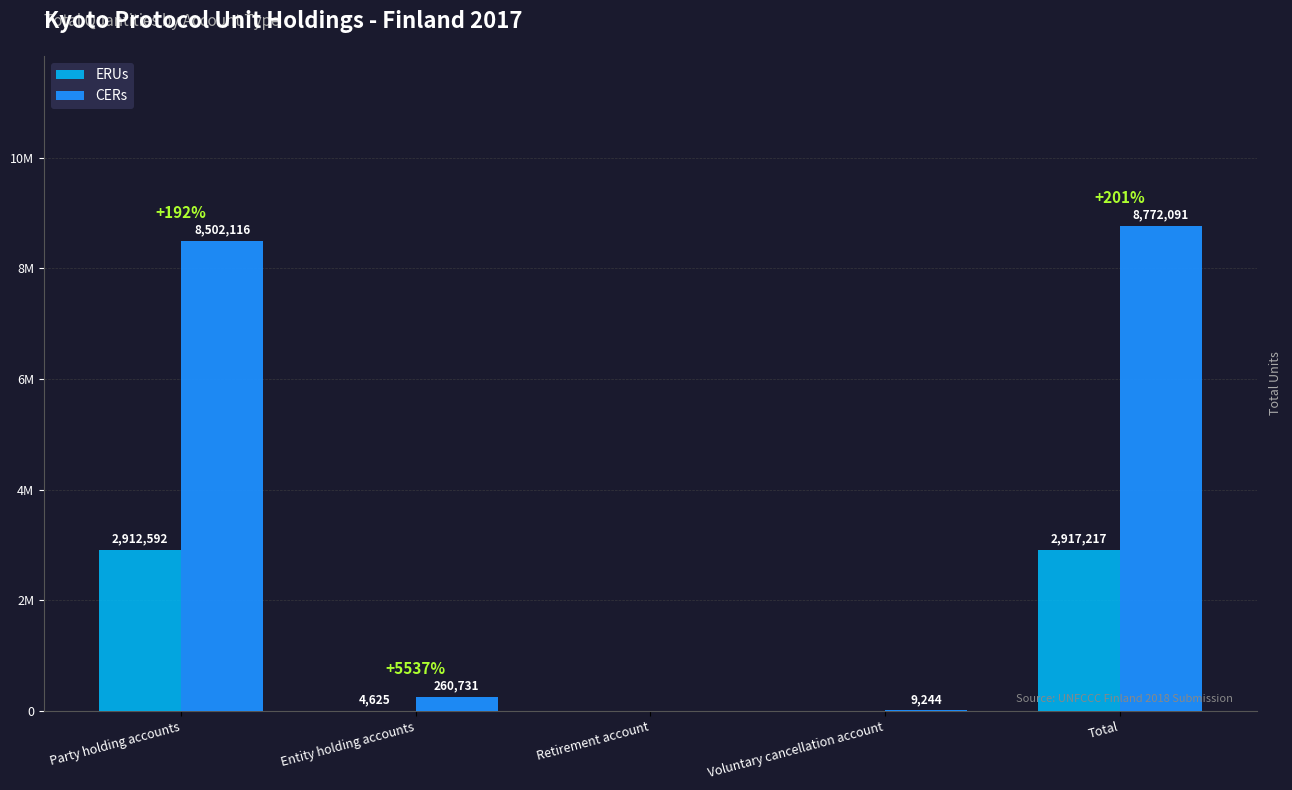

Does the chart contain stacked bars?

No